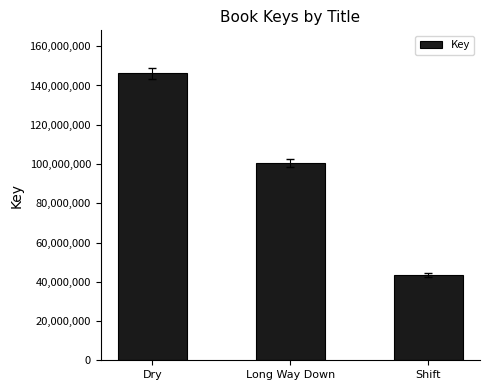

What is the average value?

96667242